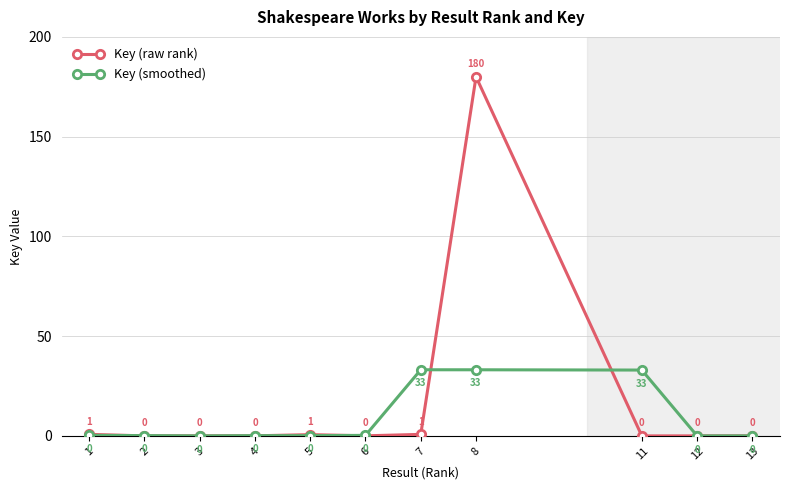

Rank the series by their maximum value, from lowest to highest.

Key (smoothed), Key (raw rank)